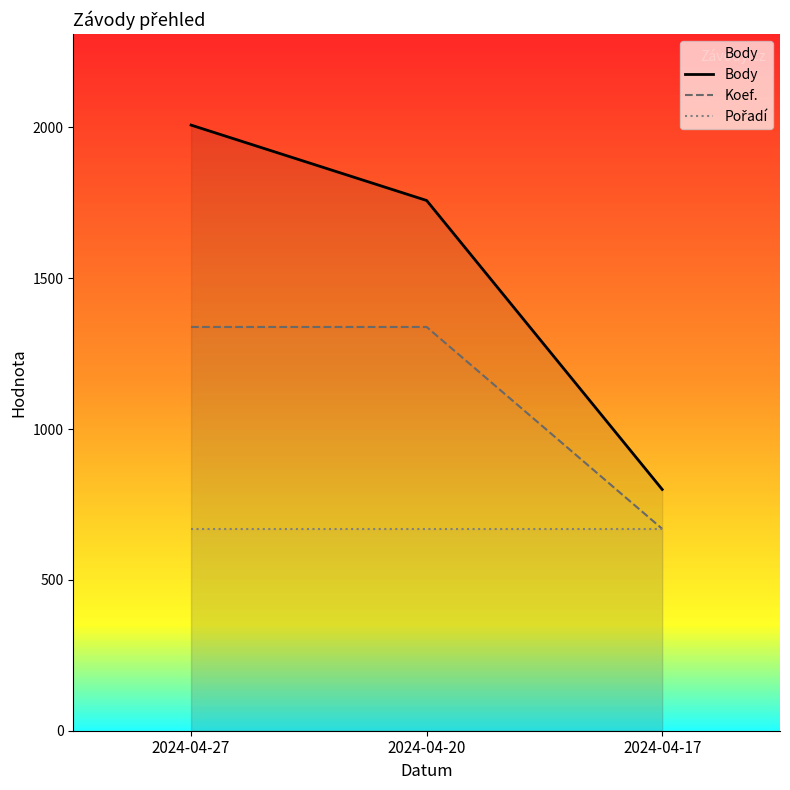

Rank the series by their maximum value, from lowest to highest.

Pořadí, Koef., Body